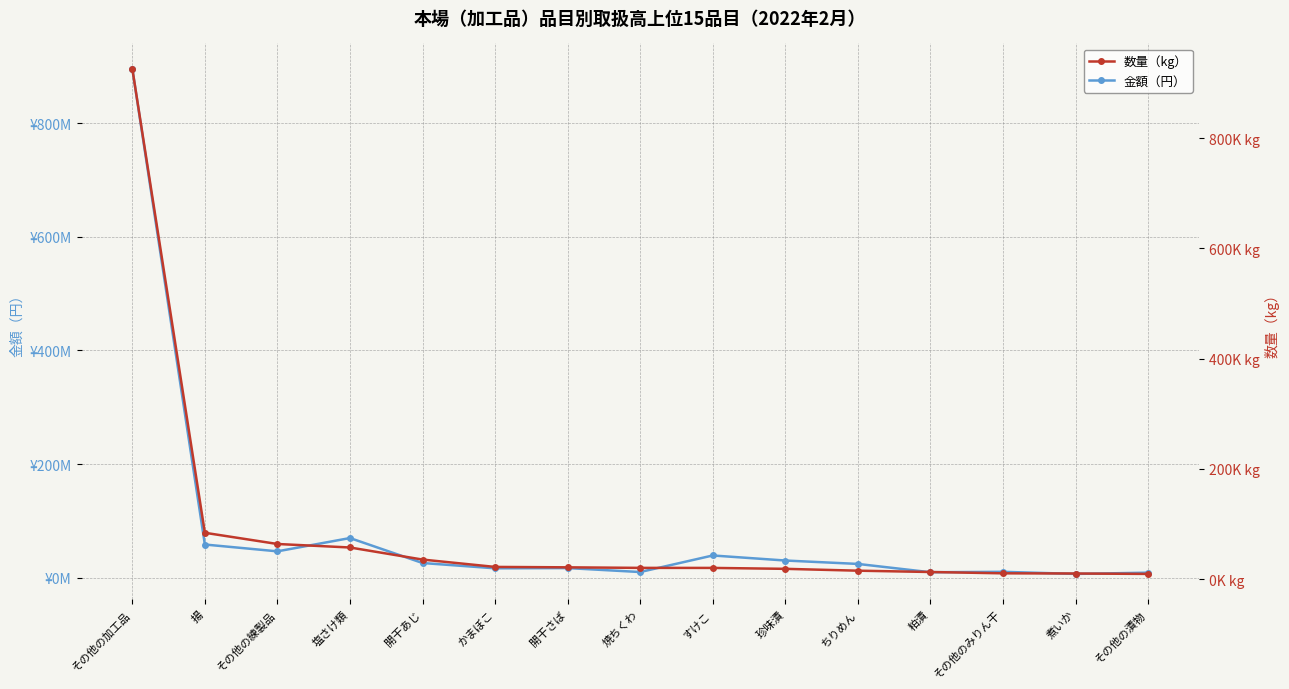

Does the chart display data point markers on the line(s)?

Yes